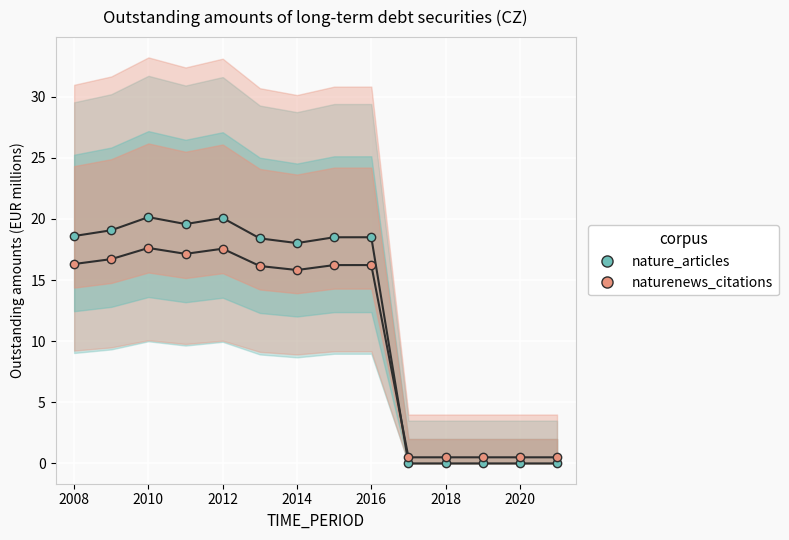

True or false: naturenews_citations line and nature_articles line intersect in this chart.

True